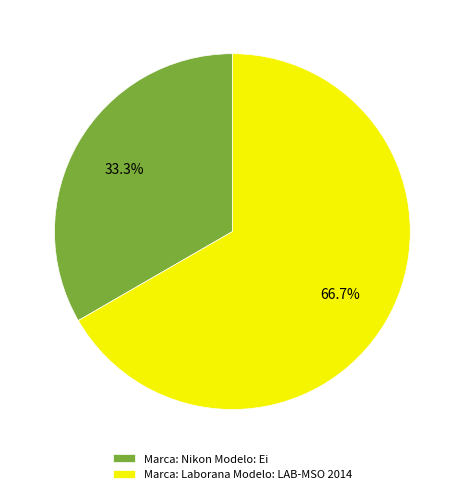

Approximately how many times larger is the value at Marca: Laborana Modelo: LAB-MSO 2014 compared to Marca: Nikon Modelo: Ei?

2.0